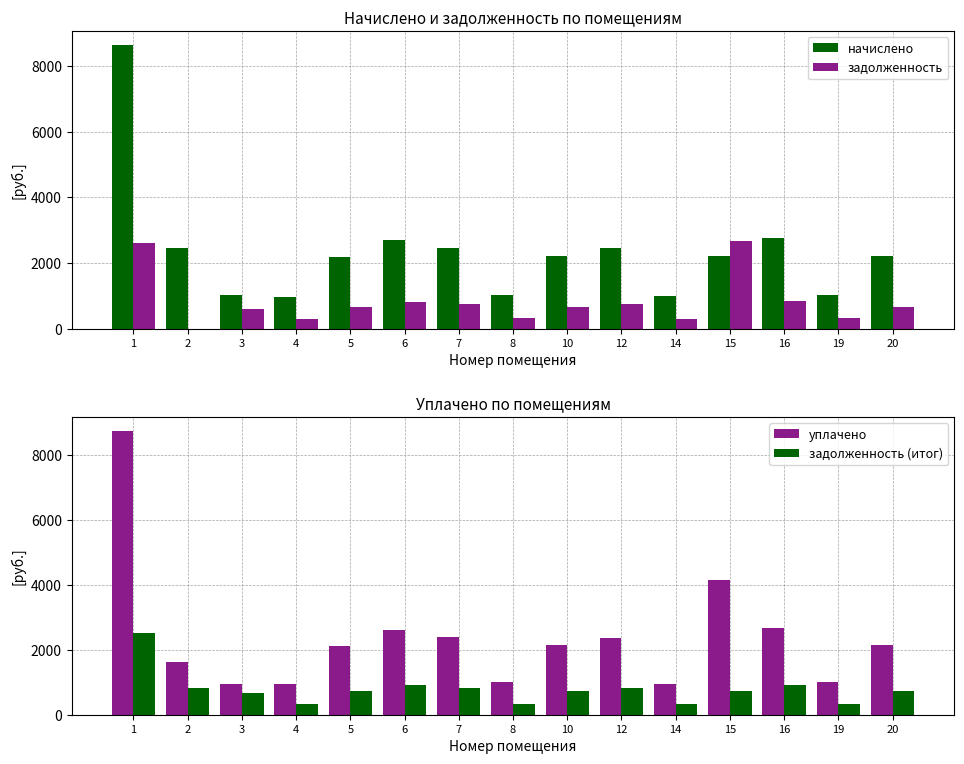

What is the approximate value of задолженность (итог) at 16?

916.9